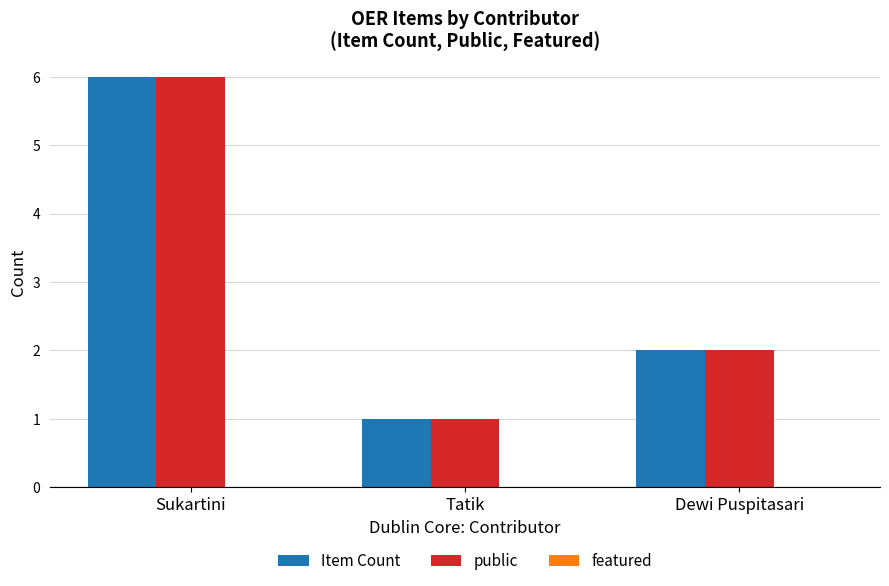

Rank the categories by Item Count value from highest to lowest.

Sukartini, Dewi Puspitasari, Tatik